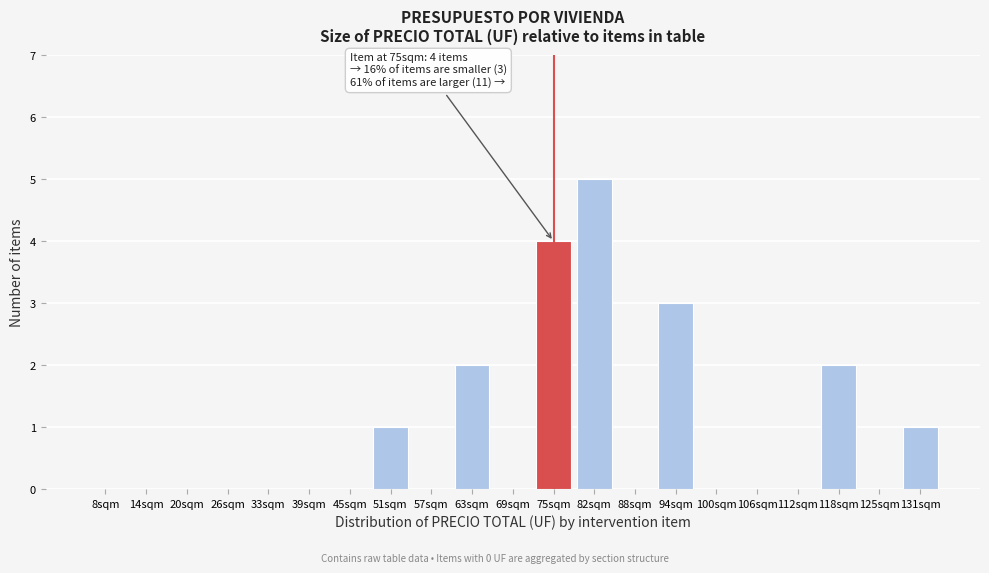

Reading left to right, list all the values displayed in this chart.

8sqm=0	14sqm=0	20sqm=0	26sqm=0	33sqm=0	39sqm=0	45sqm=0	51sqm=1	57sqm=0	63sqm=2	69sqm=0	75sqm=4	82sqm=5	88sqm=0	94sqm=3	100sqm=0	106sqm=0	112sqm=0	118sqm=2	125sqm=0	131sqm=1